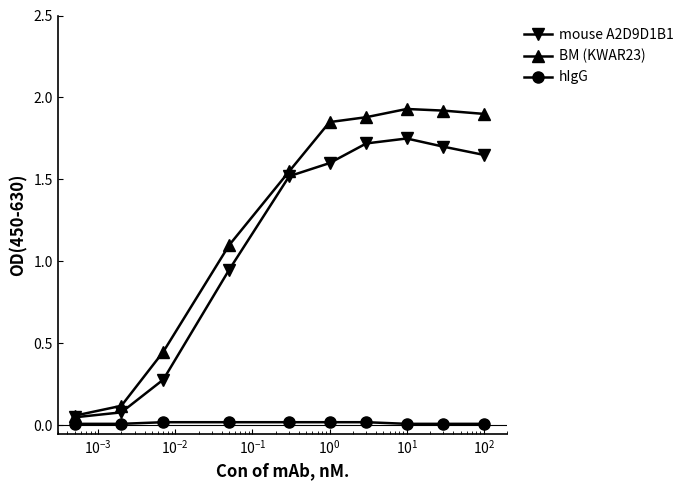

At how many categories does at least one series exceed 1?

7